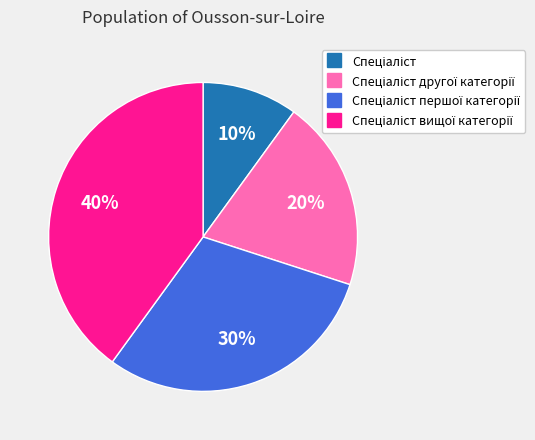

To the nearest percent, what is the average slice percentage?

25%